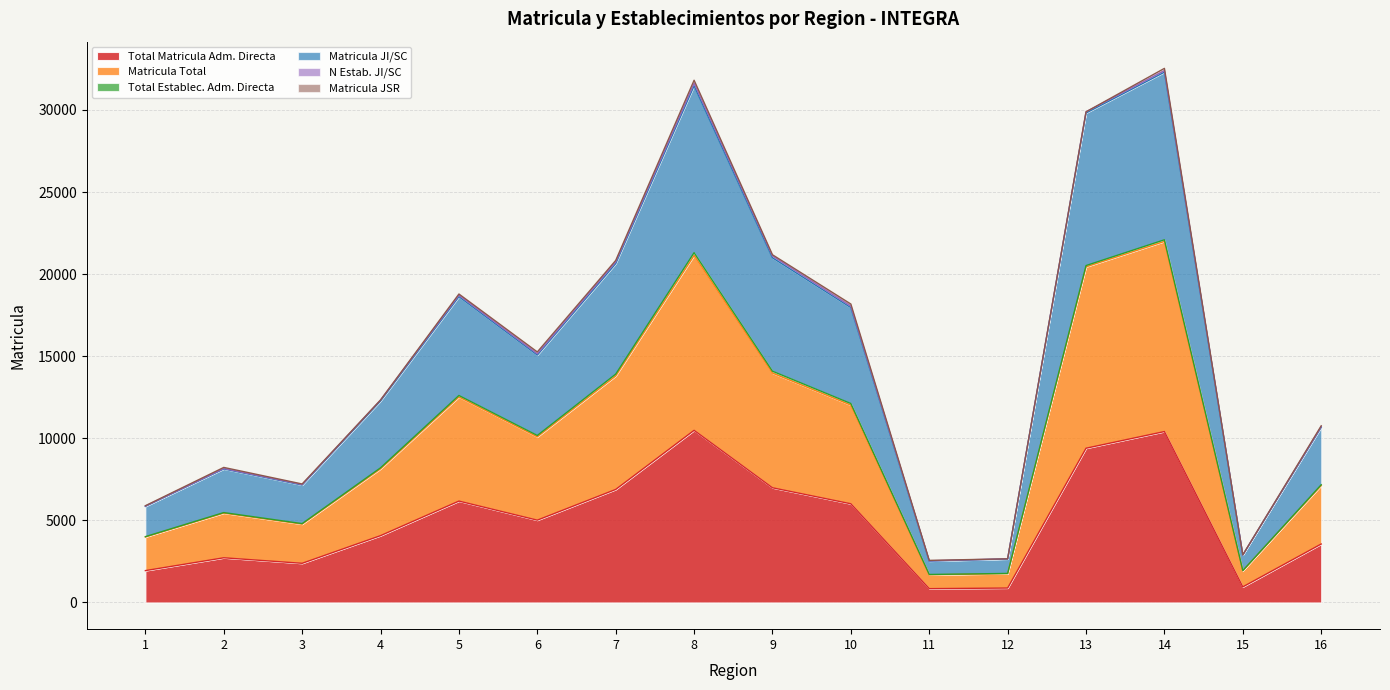

At which category is the sum across all series the highest?

14